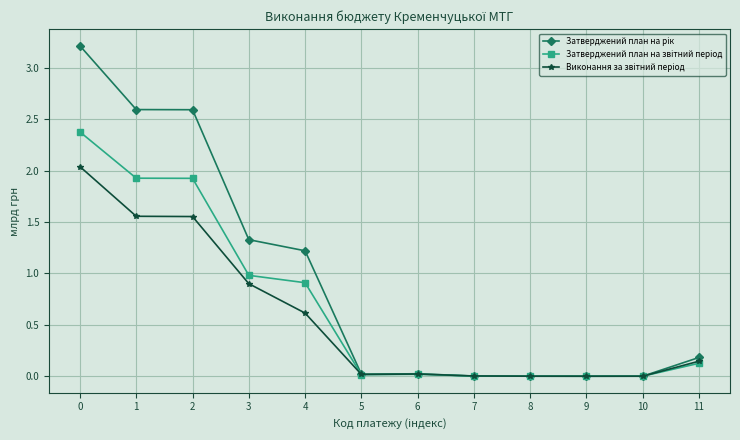

What is the maximum value shown in the chart?

3.2